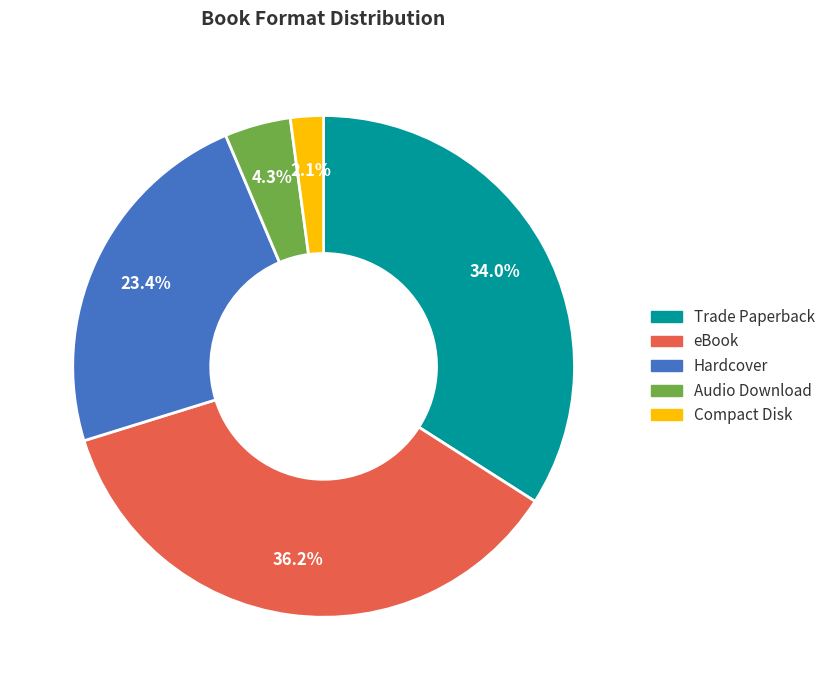

How many segments does this pie chart have?

5